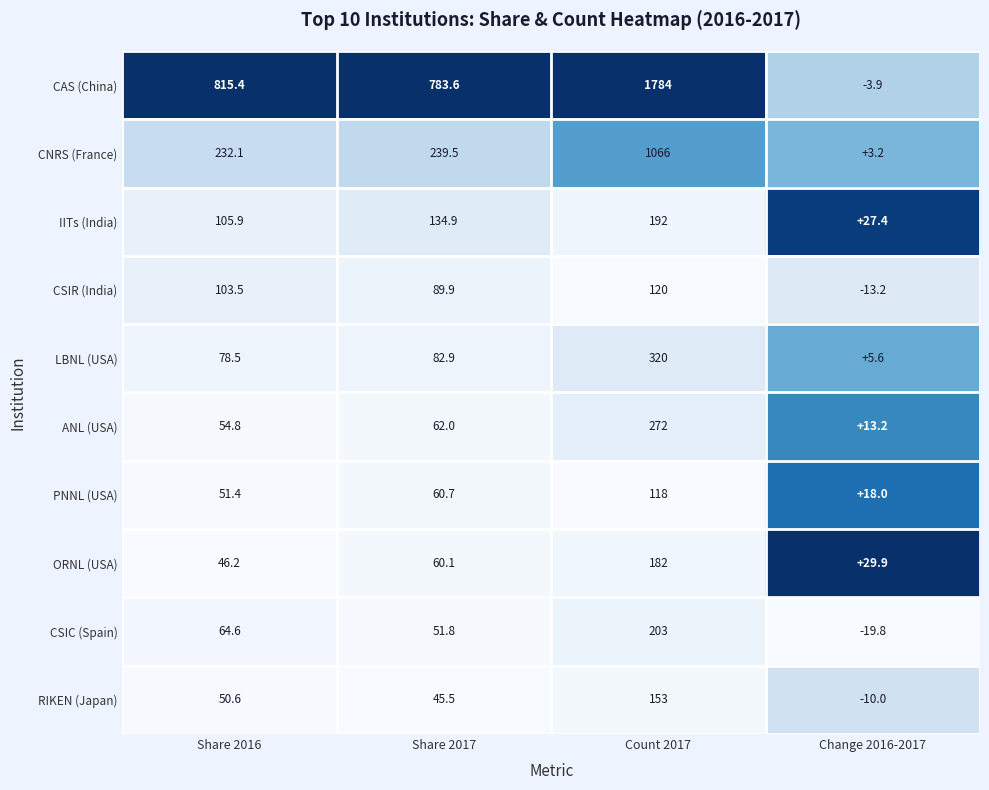

At which label is CAS (China) closest to 890?

Share 2016